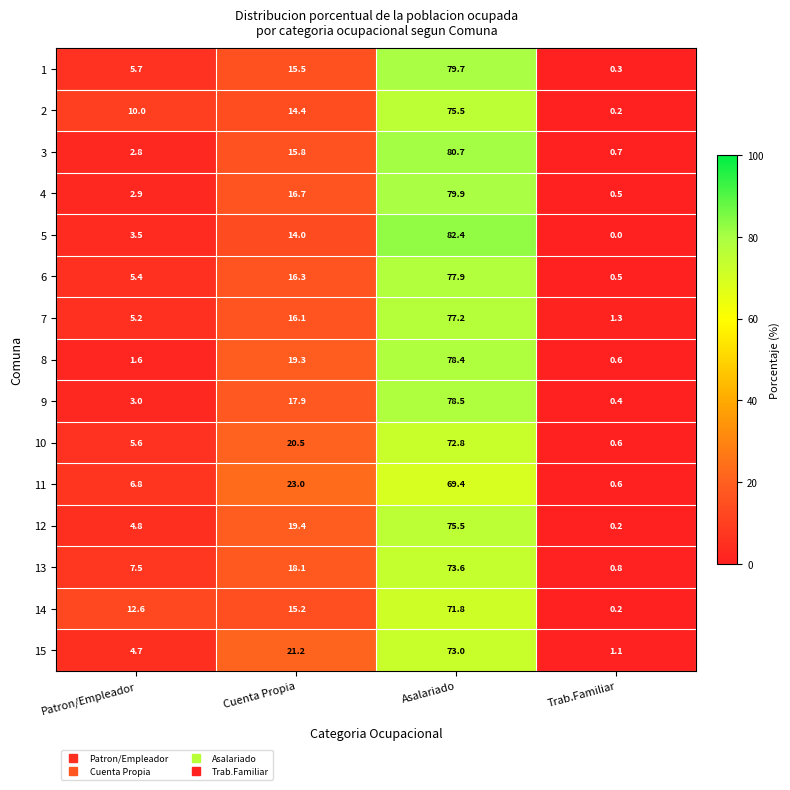

What is the difference between the 11 values at Cuenta Propia and Patron/Empleador?

16.2